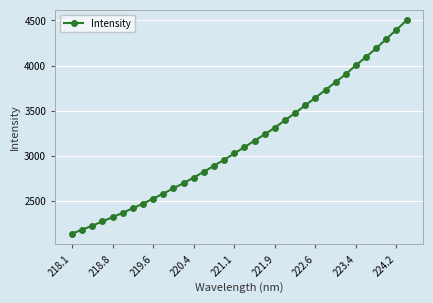

What is the difference between the maximum and minimum values?

2366.9